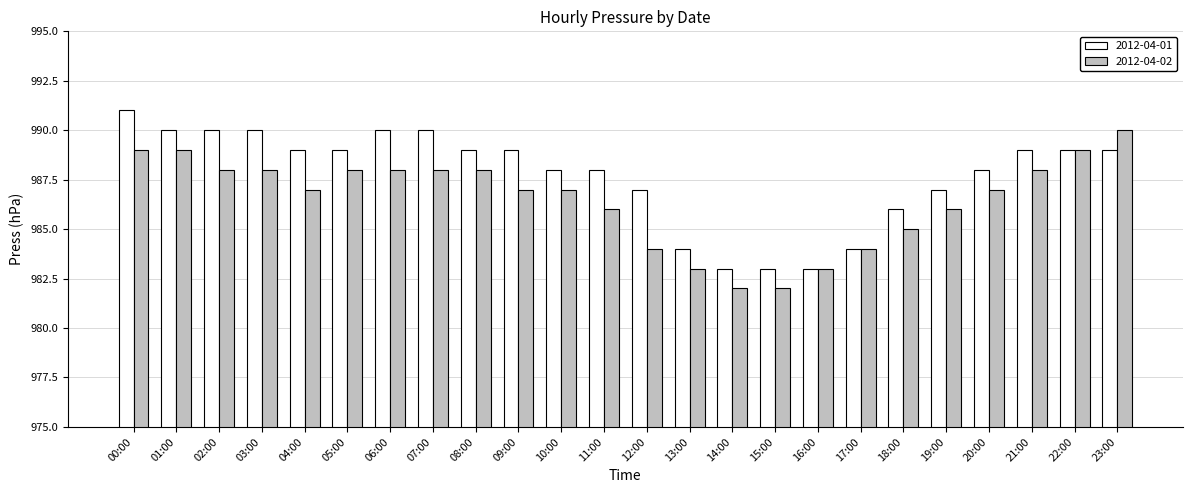

Does the chart contain stacked bars?

No